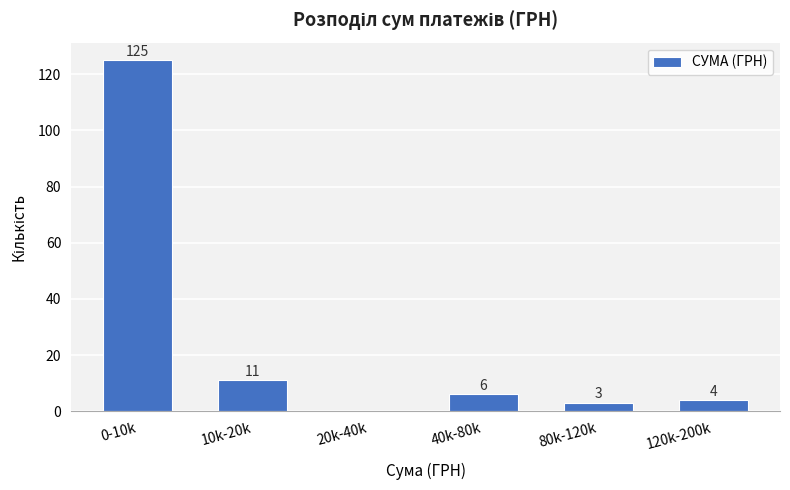

Reading left to right, extract all data points from this chart.

0-10k=125	10k-20k=11	20k-40k=0	40k-80k=6	80k-120k=3	120k-200k=4